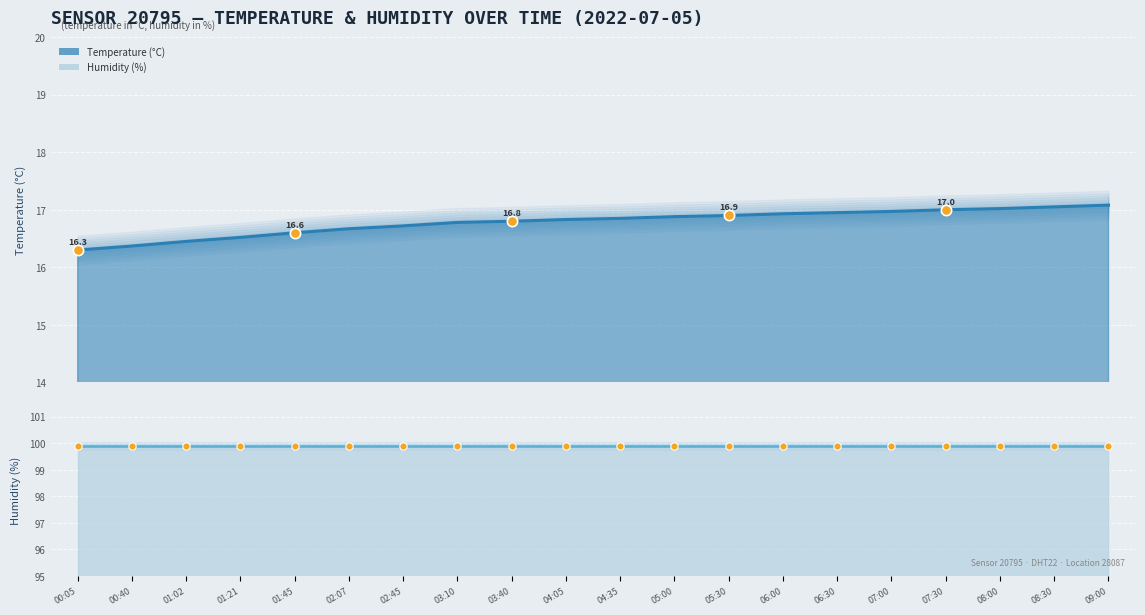

Approximately how many times larger is the value at 04:05 compared to 02:45?

1.0